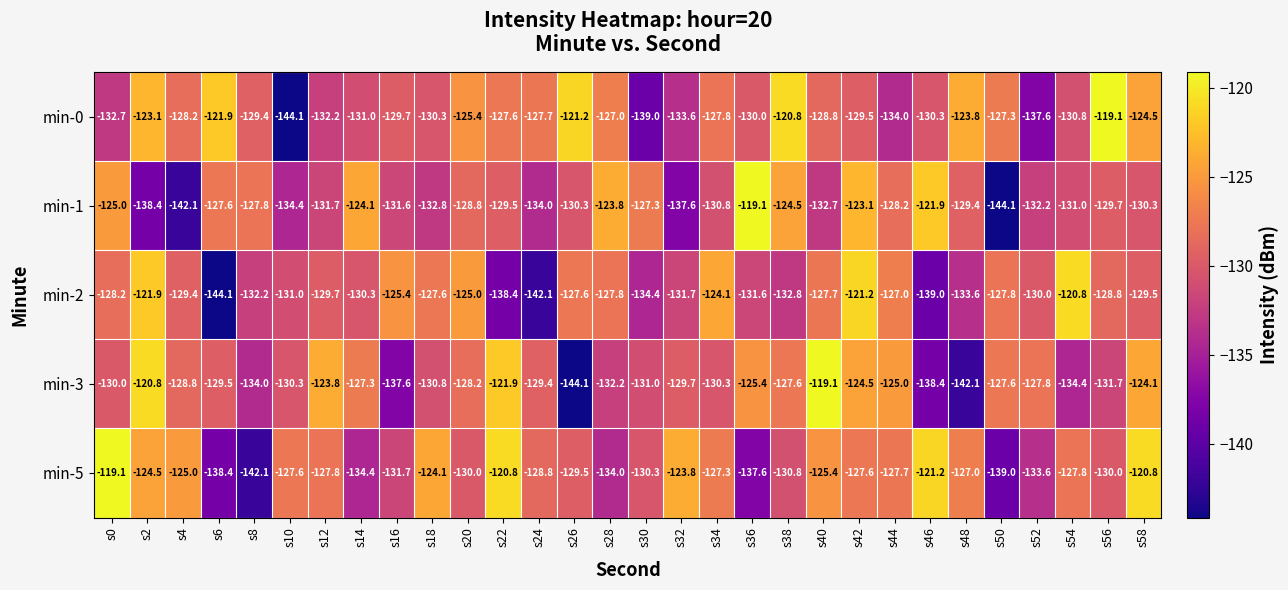

At which category is the sum across all series the highest?

s42